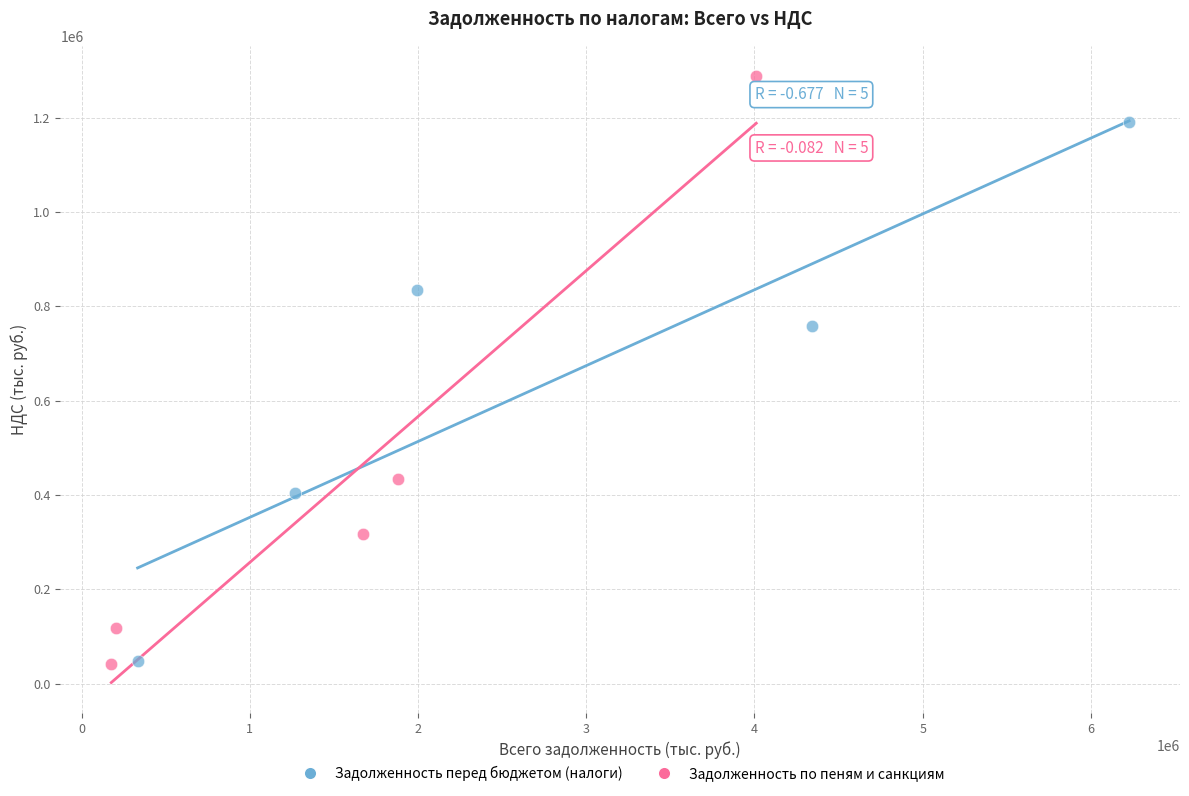

Which series reaches the maximum Y coordinate?

Задолженность по пеням и санкциям